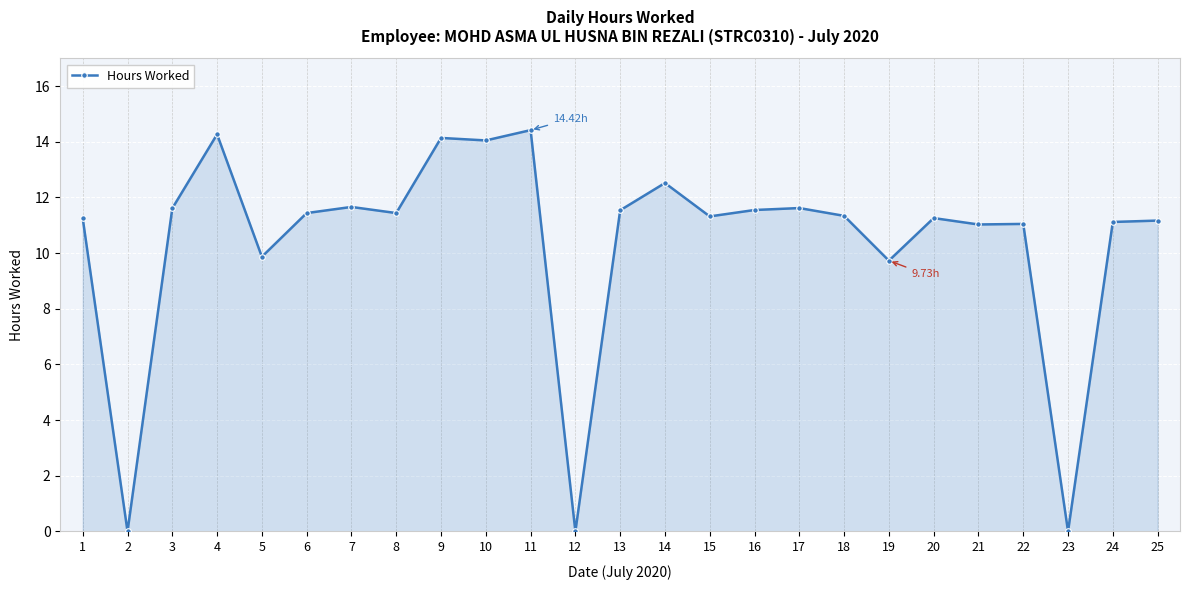

True or false: there are more than 1 points higher than both neighbors.

True